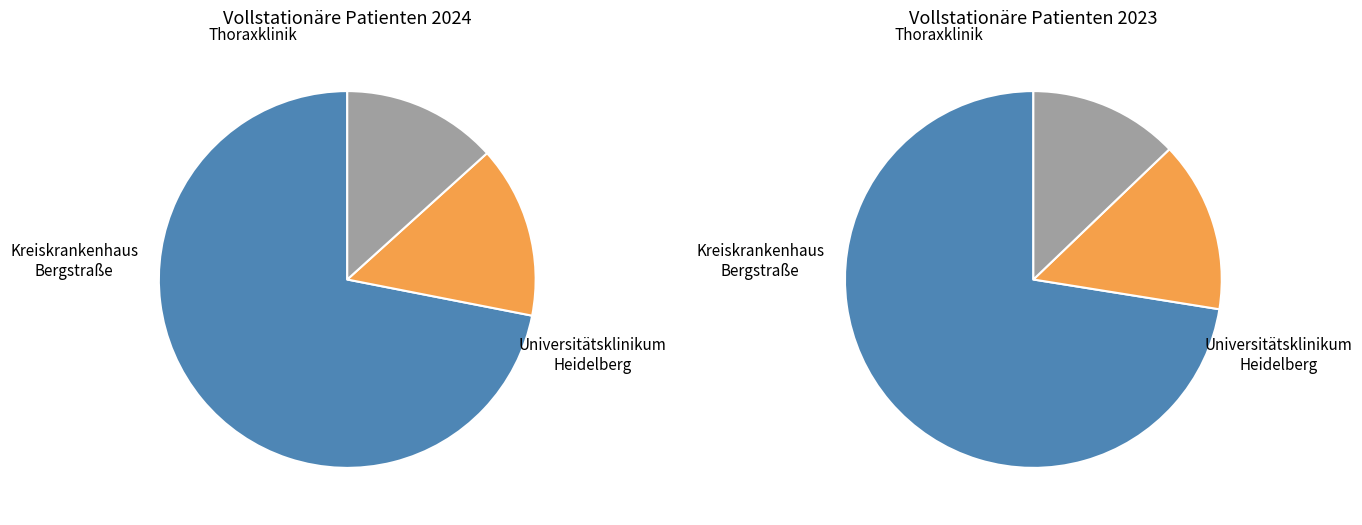

How many slices are in this pie chart?

3